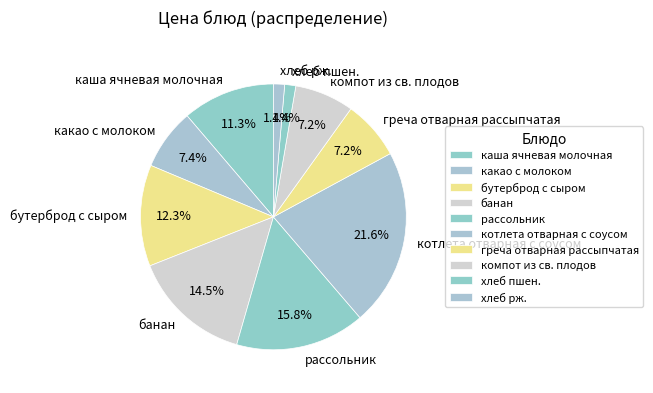

What portion of the pie excludes бутерброд с сыром?

87.7%